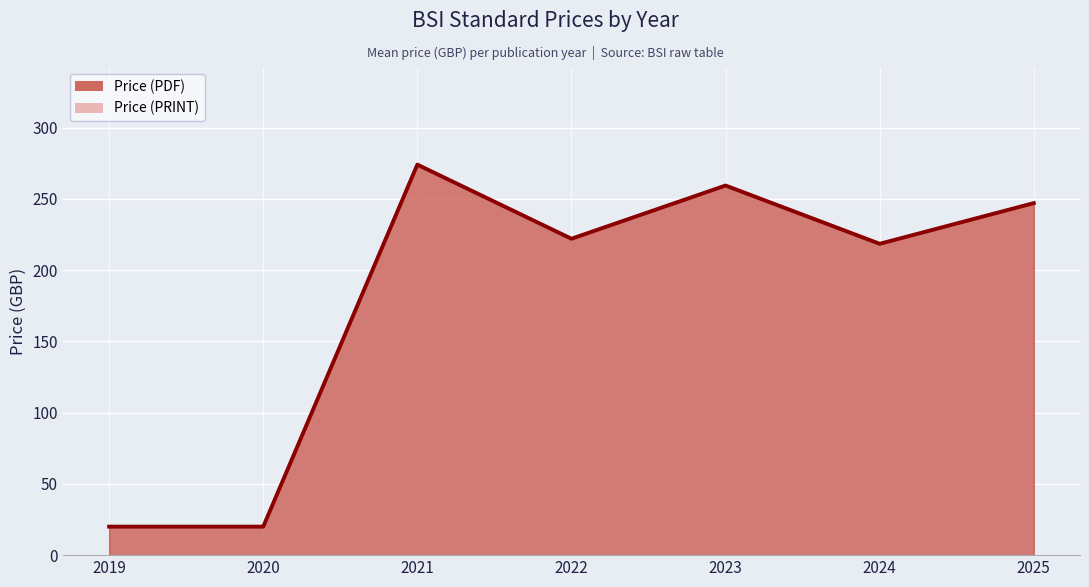

At how many categories does at least one series exceed 129?

5